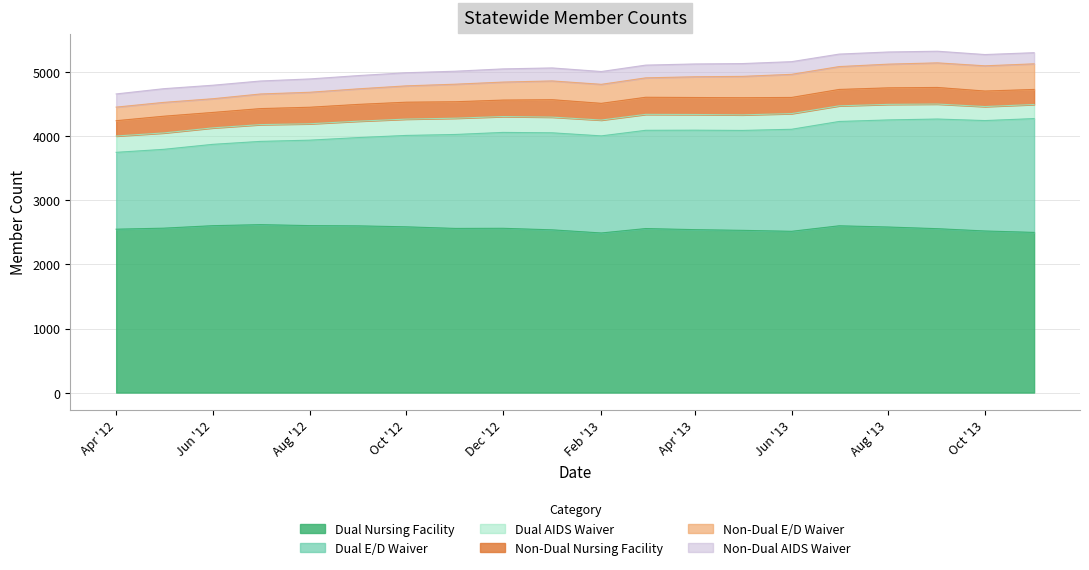

At which label does Non-Dual E/D Waiver reach its minimum?

2012-04-01